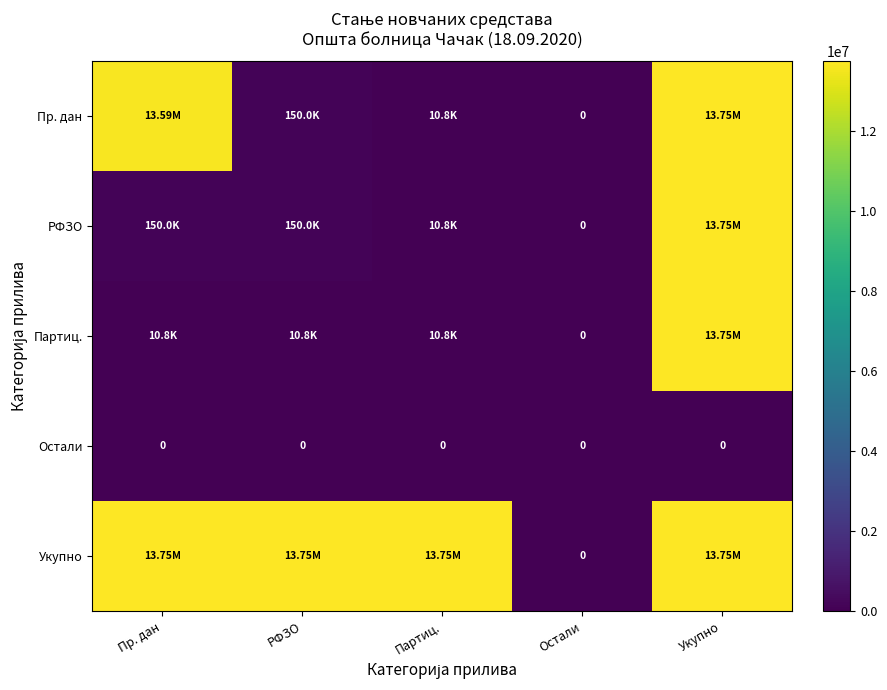

The value of Укупно at Партиц. is 23956328.8. True or false?

False